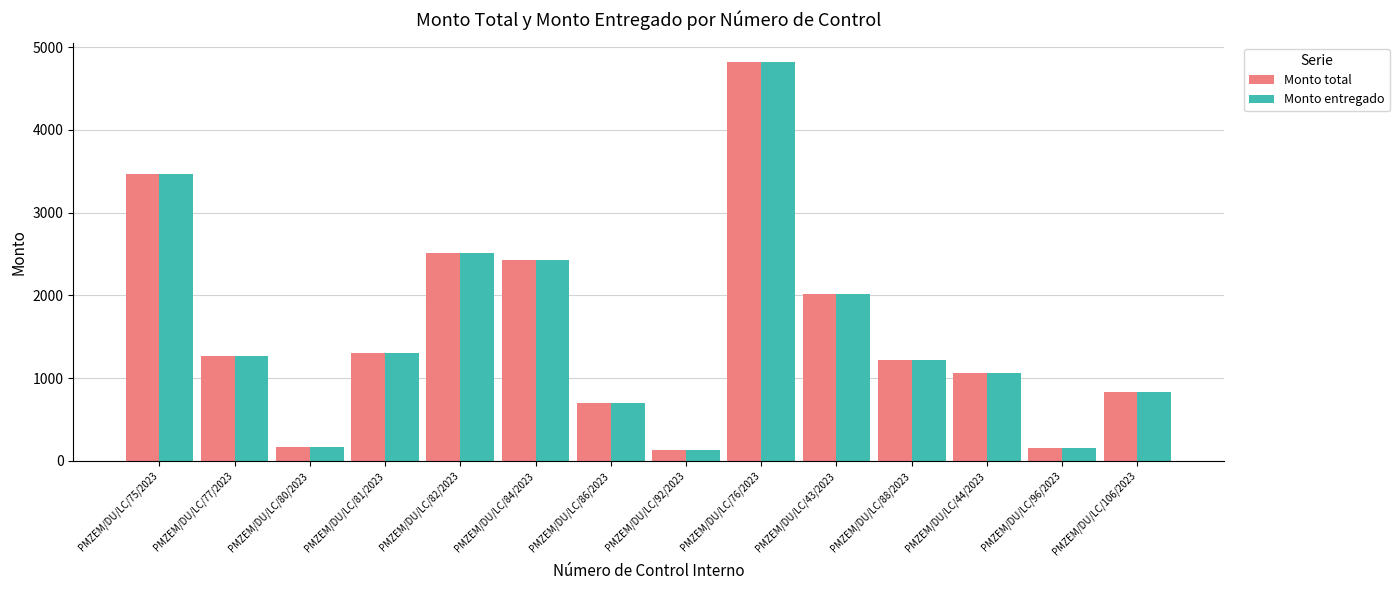

What is the highest value of the Monto total series?

4815.9